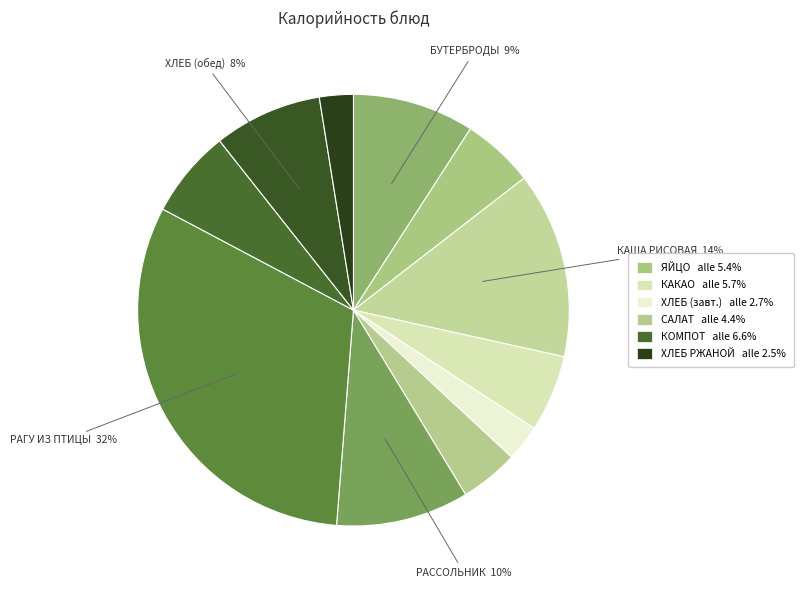

Does any single category account for the majority?

No